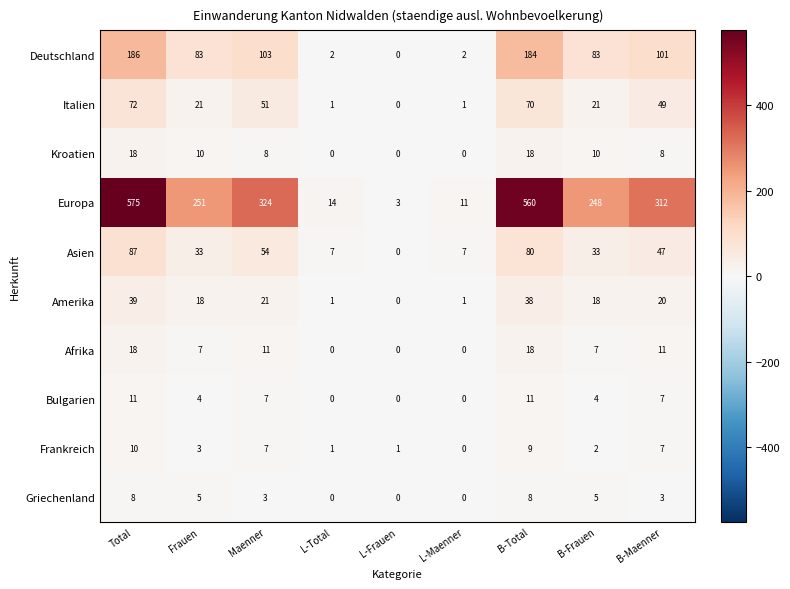

The Europa series shows 3 at L-Frauen. True or false?

True